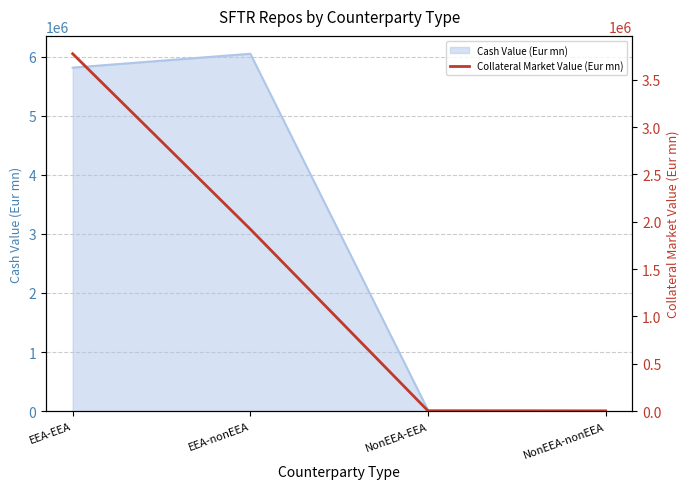

In Cash Value (Eur mn), how many points are higher than both neighbors (excluding endpoints)?

1